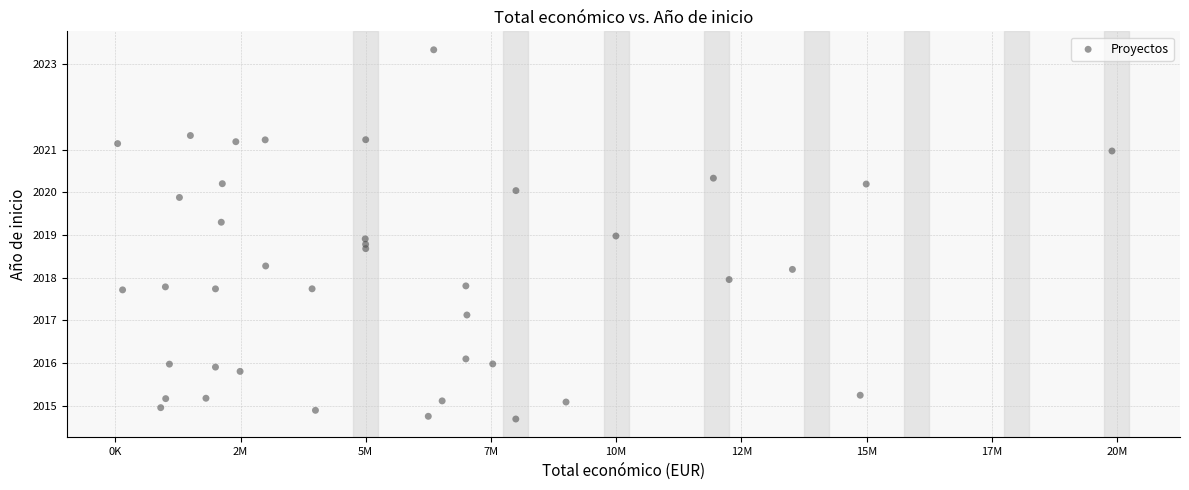

What is the range of Y values (max minus min)?

8.6